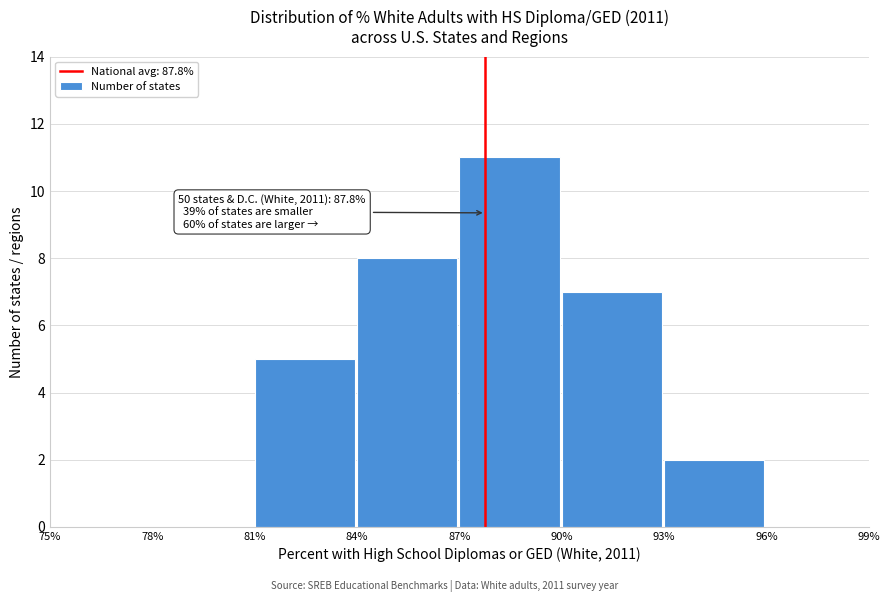

Which range on the x-axis has the tallest bar?

87% to 90%